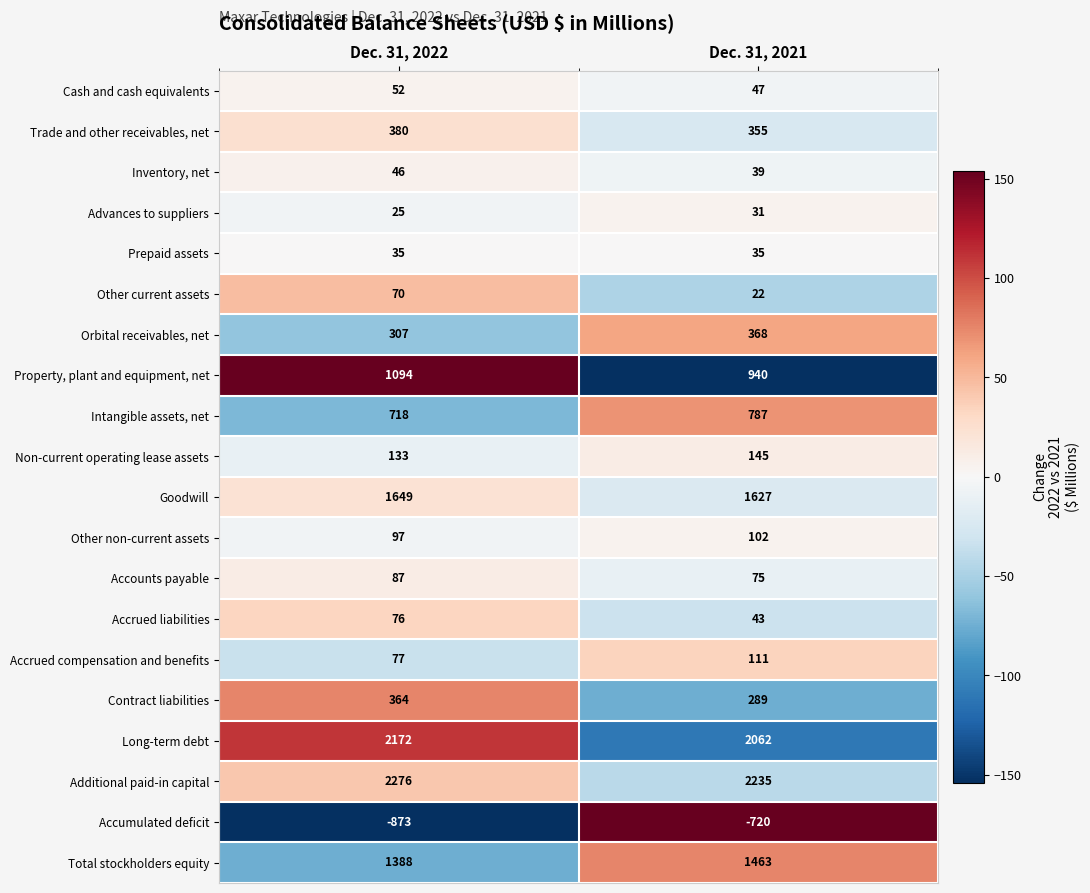

List the series in order of their peak value, lowest first.

Accumulated deficit, Advances to suppliers, Prepaid assets, Inventory, net, Cash and cash equivalents, Other current assets, Accrued liabilities, Accounts payable, Other non-current assets, Accrued compensation and benefits, Non-current operating lease assets, Contract liabilities, Orbital receivables, net, Trade and other receivables, net, Intangible assets, net, Property, plant and equipment, net, Total stockholders equity, Goodwill, Long-term debt, Additional paid-in capital